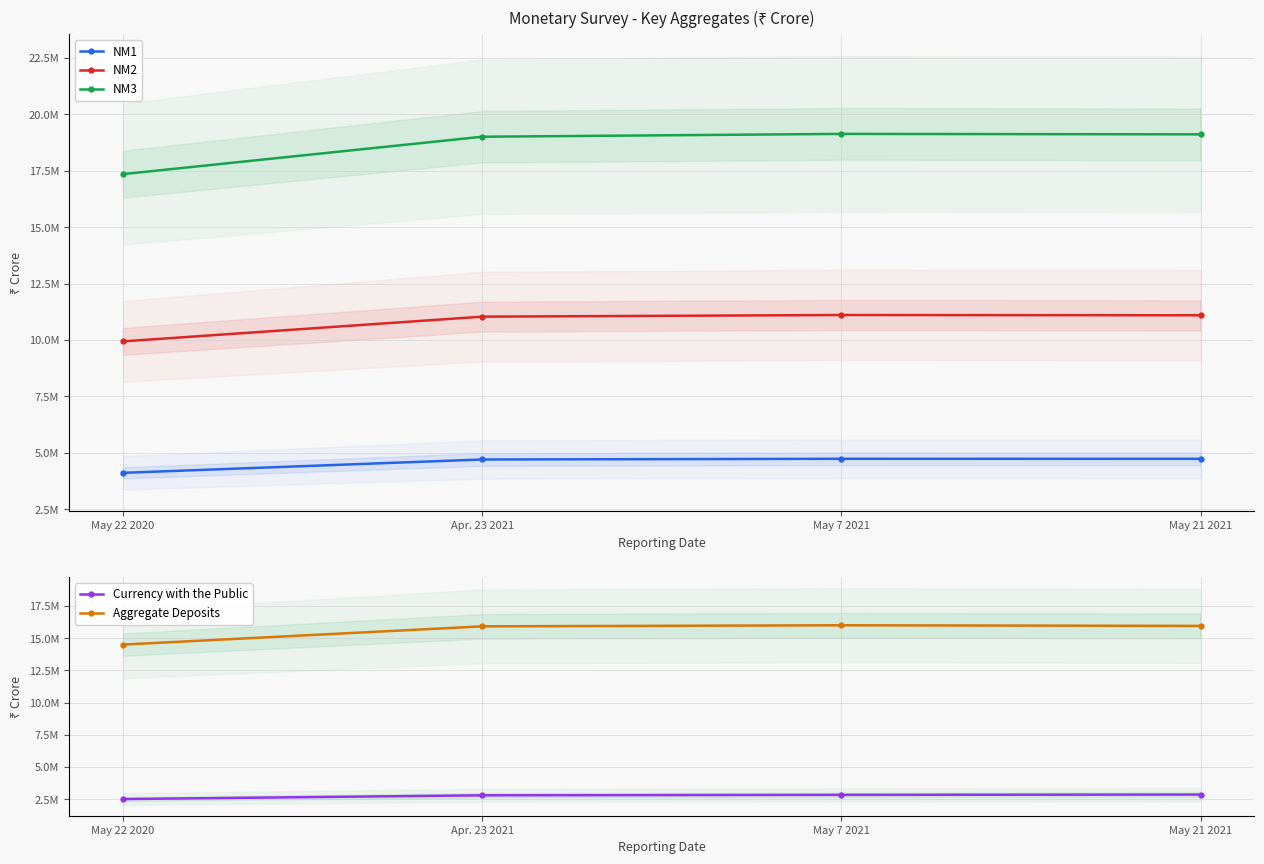

What is the spread (max minus min) of values at May 22 2020?

14829975